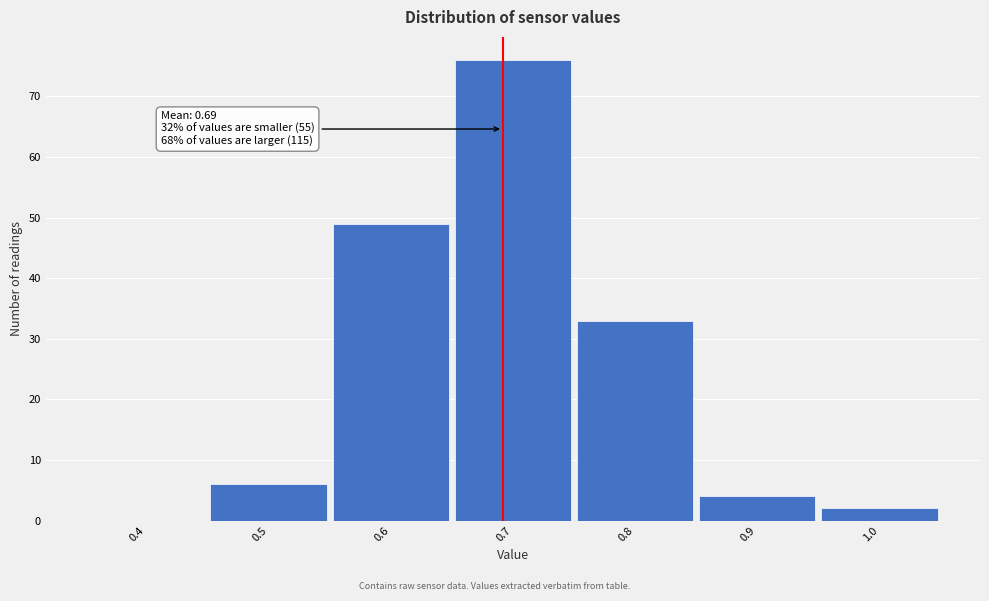

Which range on the x-axis has the tallest bar?

0.65 to 0.75